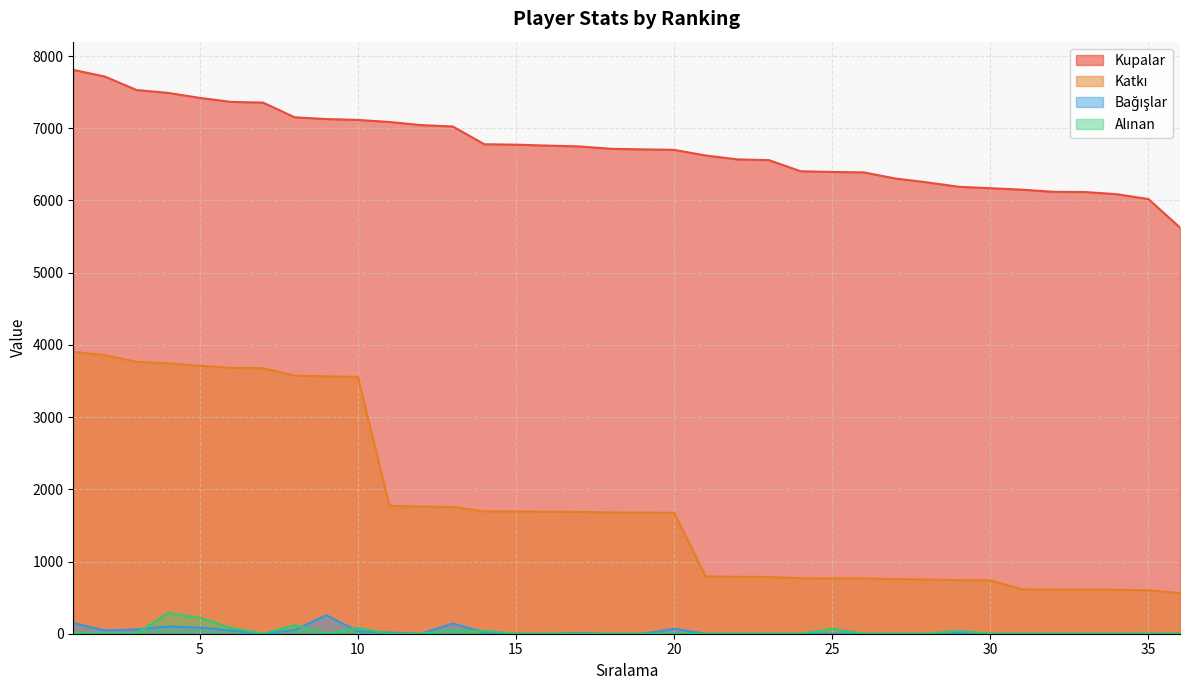

How many intersections are there between Alınan and Bağışlar?

5